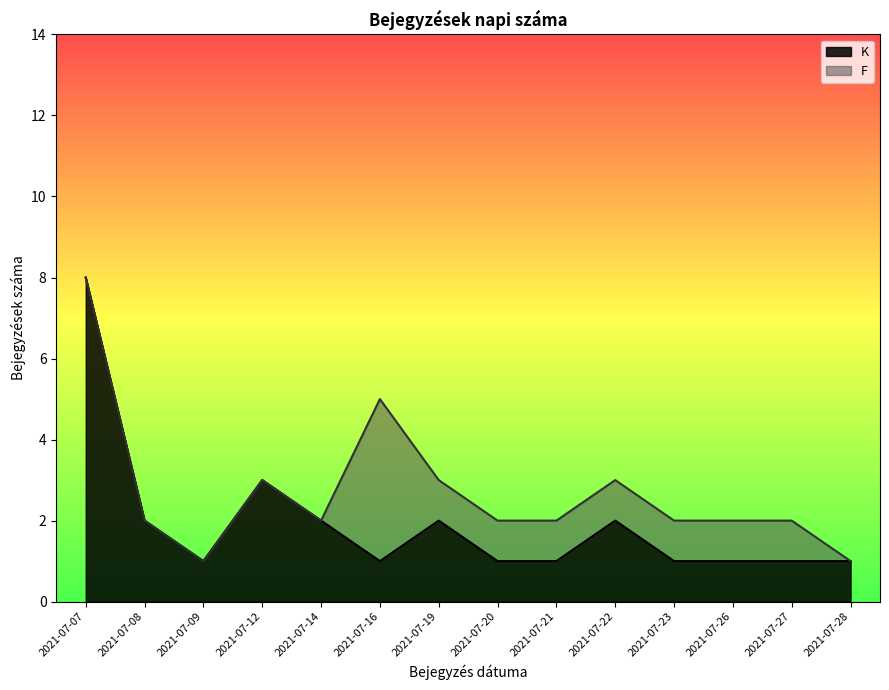

Is it true that the value at 2021-07-14 is 2?

True